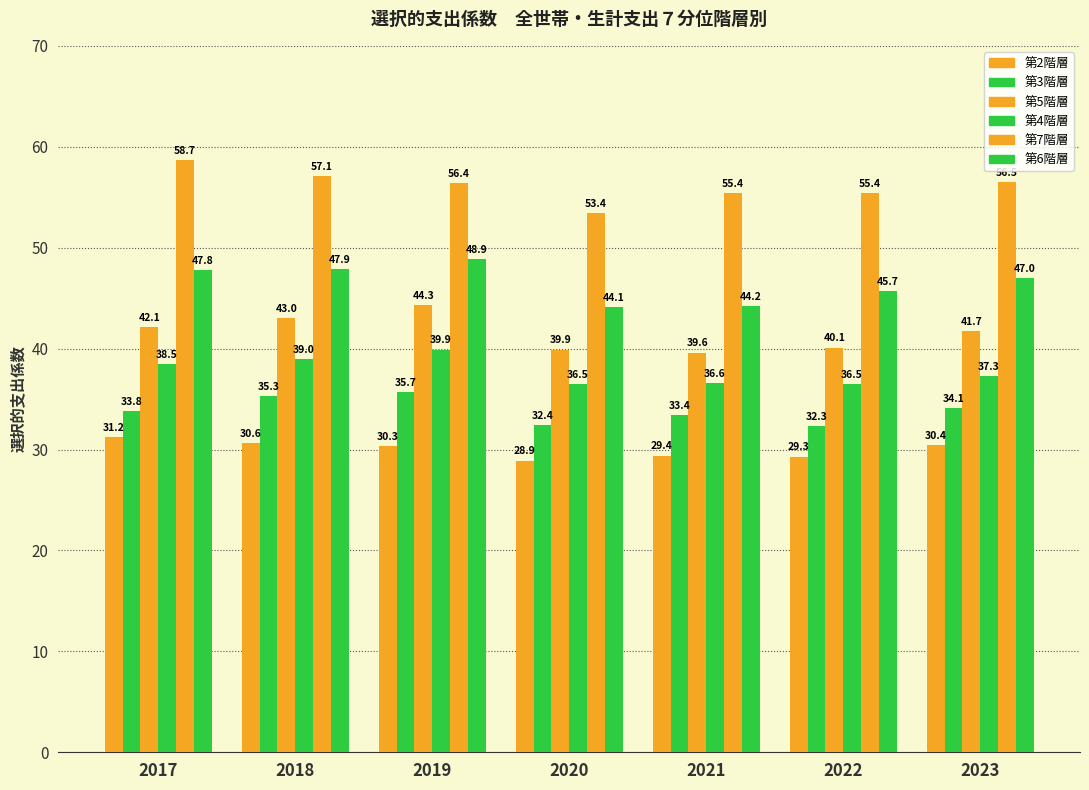

What is the value of the 第5階層 bar at the 5th from the left?

39.6